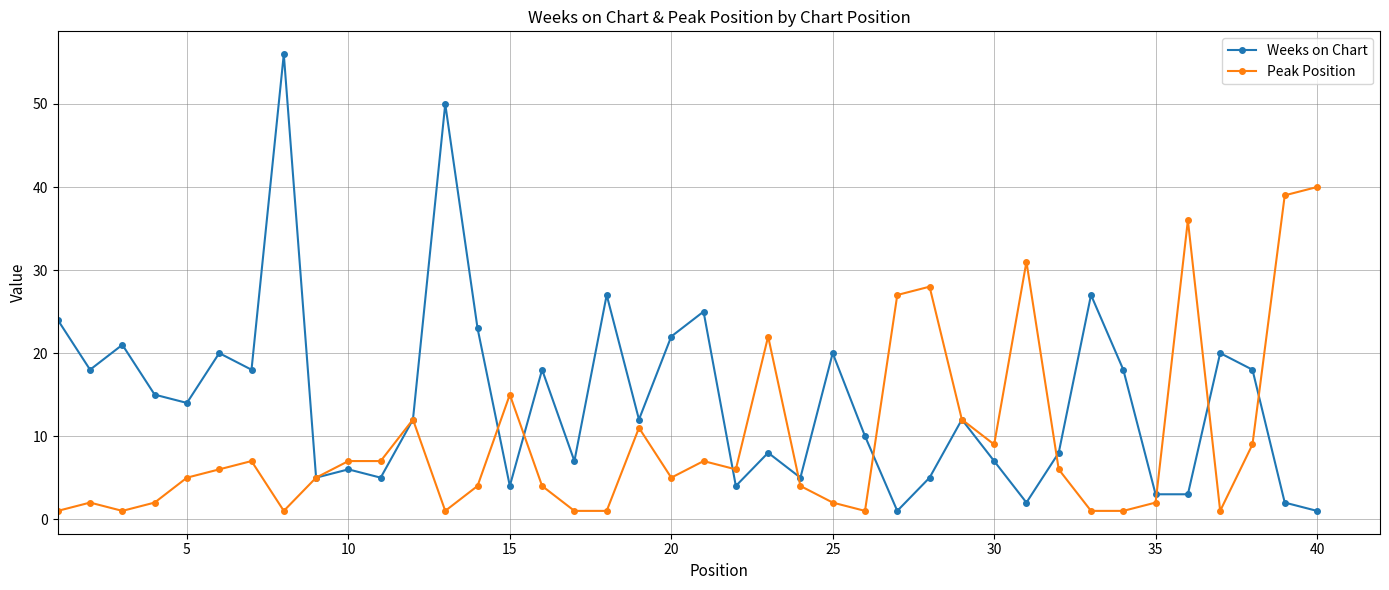

What are all the series names shown in the legend?

Weeks on Chart, Peak Position